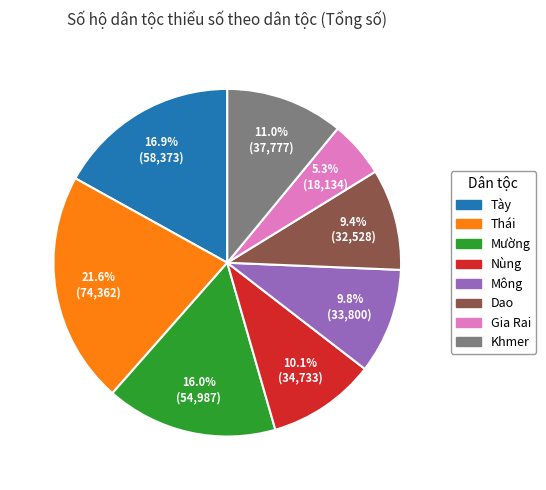

What percentage is the Dao slice, to the nearest percent?

9%